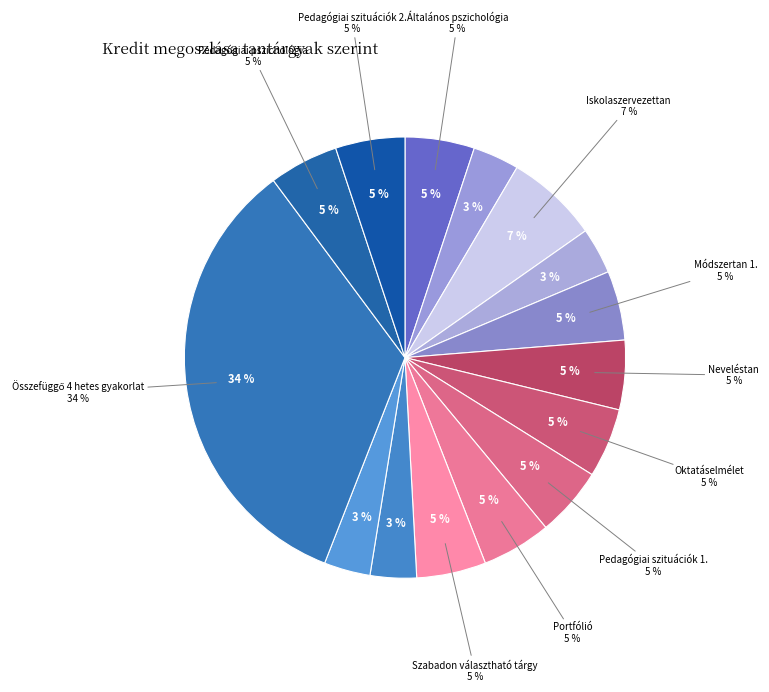

How many segments does this pie chart have?

15